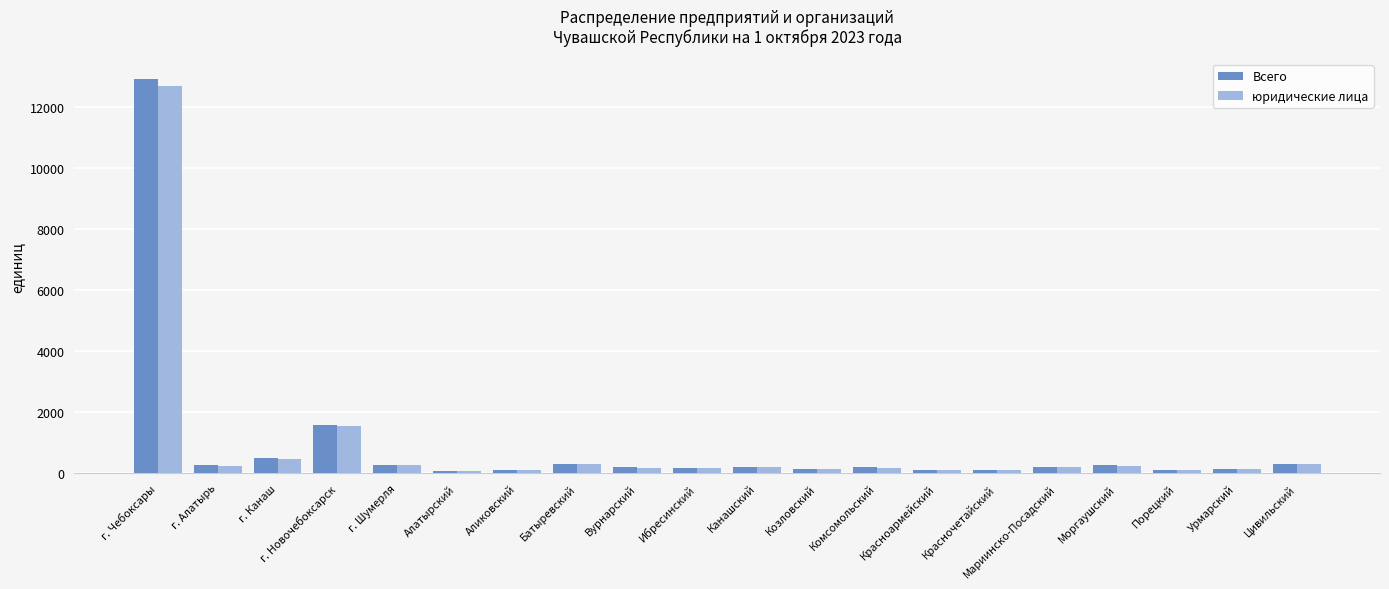

Between г. Канаш and г. Новочебоксарск, which series saw the biggest shift?

юридические лица